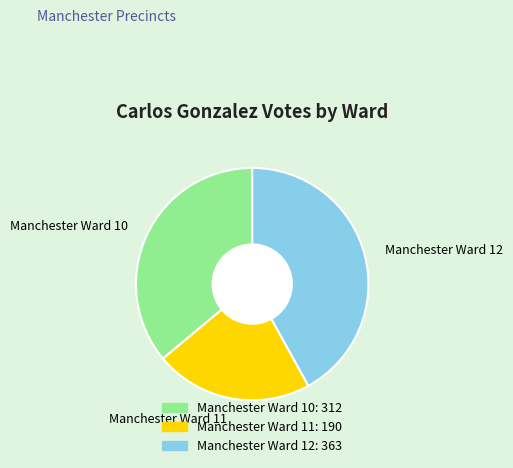

Is there a majority slice in this chart?

No